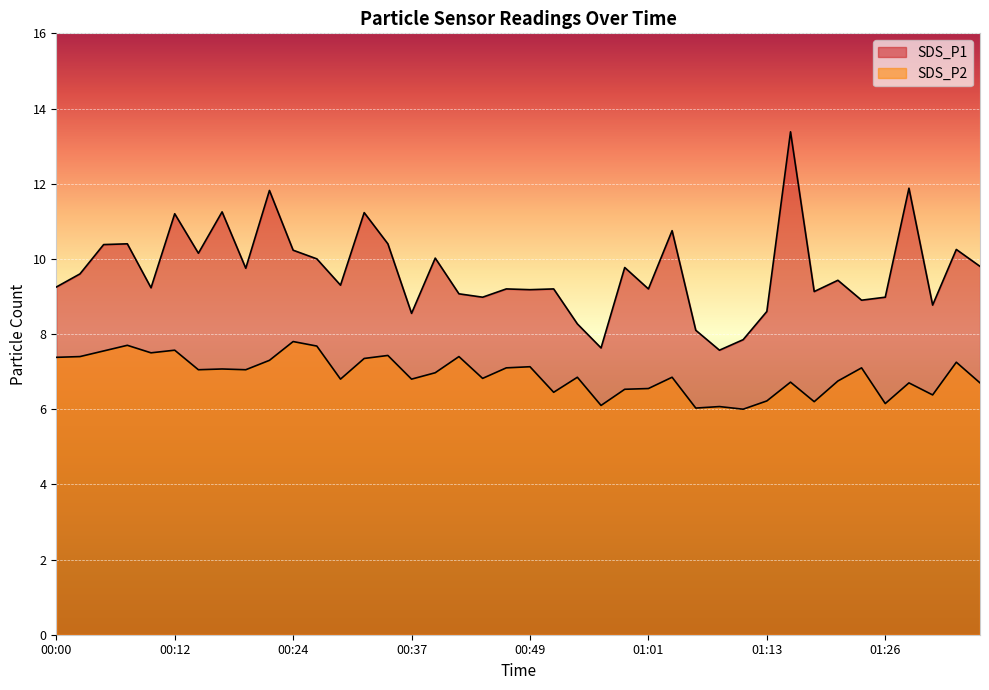

Reading left to right, what are all the values shown in this chart?

SDS_P1: 9.2	9.6	10.4	10.4	9.2	11.2	10.2	11.2	9.8	11.8	10.2	10.0	9.3	11.2	10.4	8.6	10.0	9.1	9.0	9.2	9.2	9.2	8.3	7.6	9.8	9.2	10.8	8.1	7.6	7.8	8.6	13.4	9.1	9.4	8.9	9.0	11.9	8.8	10.2	9.8
SDS_P2: 7.4	7.4	7.5	7.7	7.5	7.6	7.0	7.1	7.0	7.3	7.8	7.7	6.8	7.3	7.4	6.8	7.0	7.4	6.8	7.1	7.1	6.5	6.8	6.1	6.5	6.5	6.8	6.0	6.1	6.0	6.2	6.7	6.2	6.8	7.1	6.2	6.7	6.4	7.2	6.7